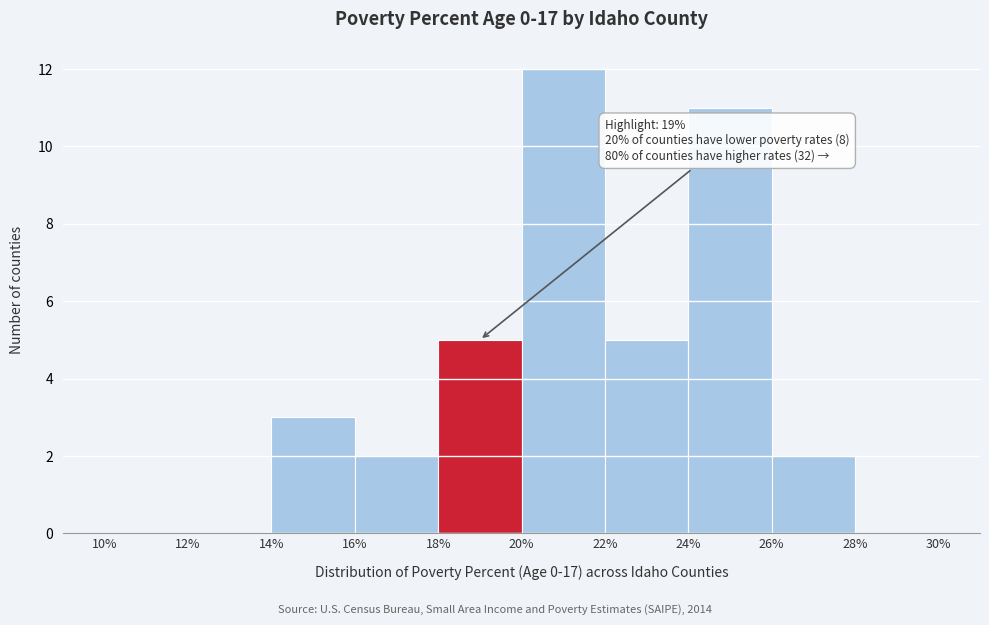

Which range on the x-axis has the tallest bar?

20% to 22%